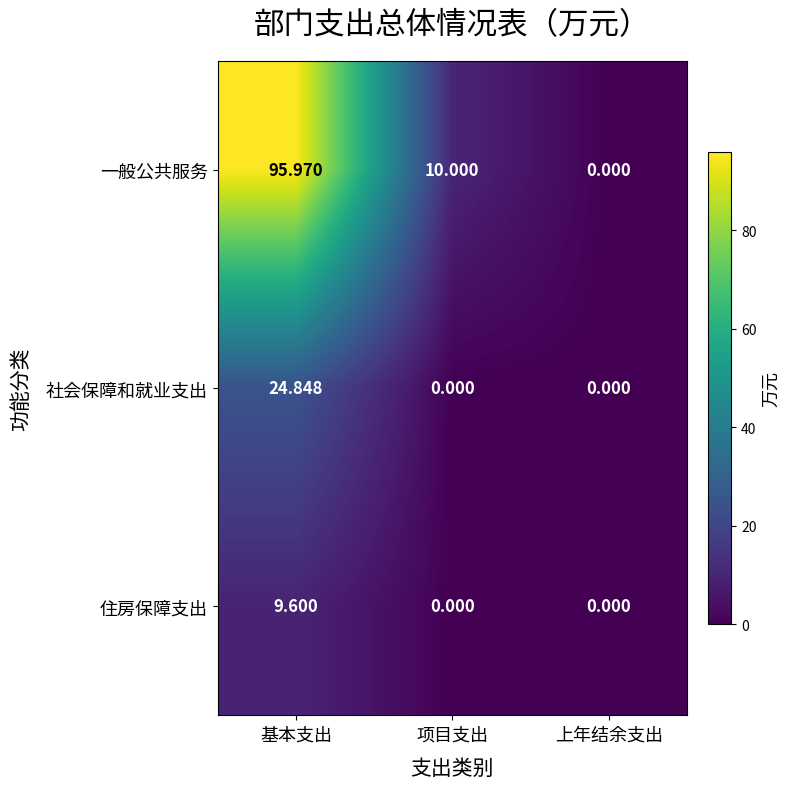

Count the number of data series in this chart.

3